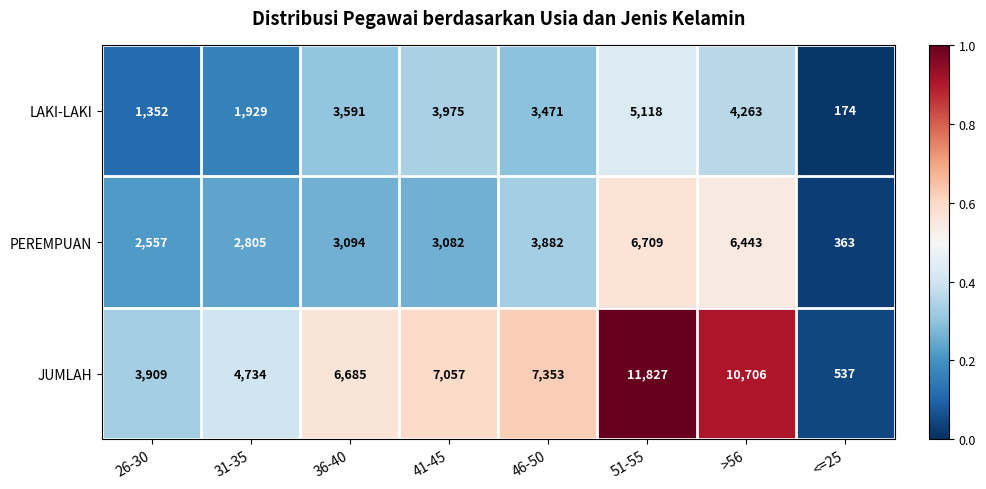

At how many categories does at least one series exceed 3321?

7